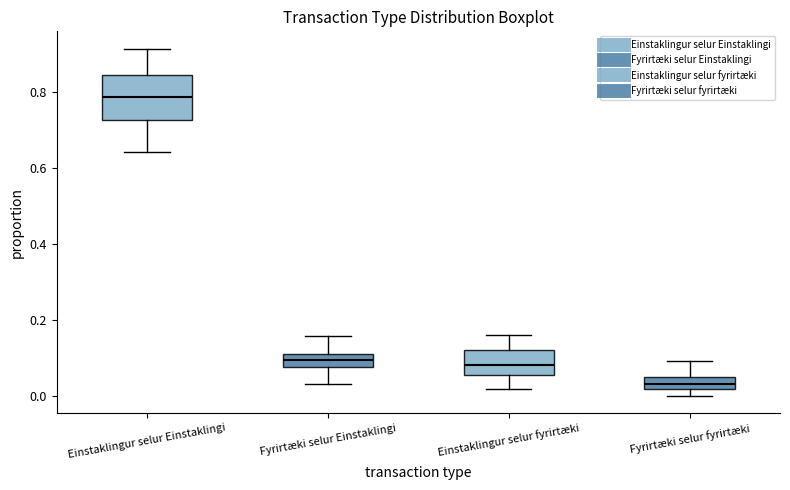

Which box is the tallest, from its lower edge to its upper edge?

Einstaklingur selur Einstaklingi